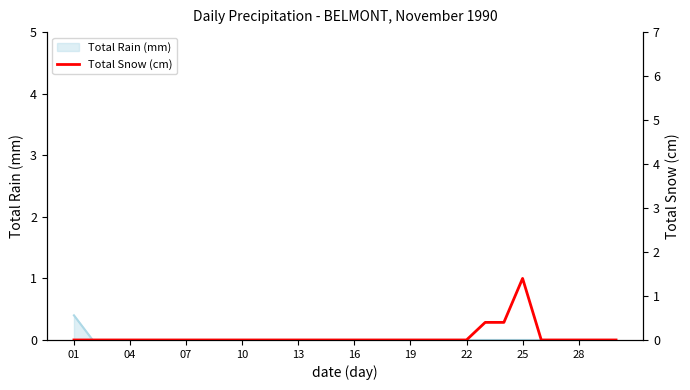

Reading left to right, list all the values displayed in this chart.

0.0	0.0	0.0	0.0	0.0	0.0	0.0	0.0	0.0	0.0	0.0	0.0	0.0	0.0	0.0	0.0	0.0	0.0	0.0	0.0	0.0	0.0	0.4	0.4	1.4	0.0	0.0	0.0	0.0	0.0